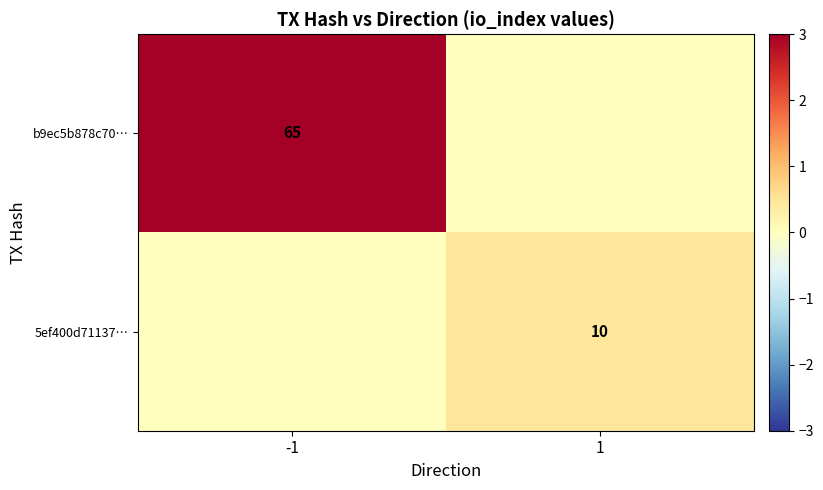

Is it true that b9ec5b878c70… equals 27 at -1?

False